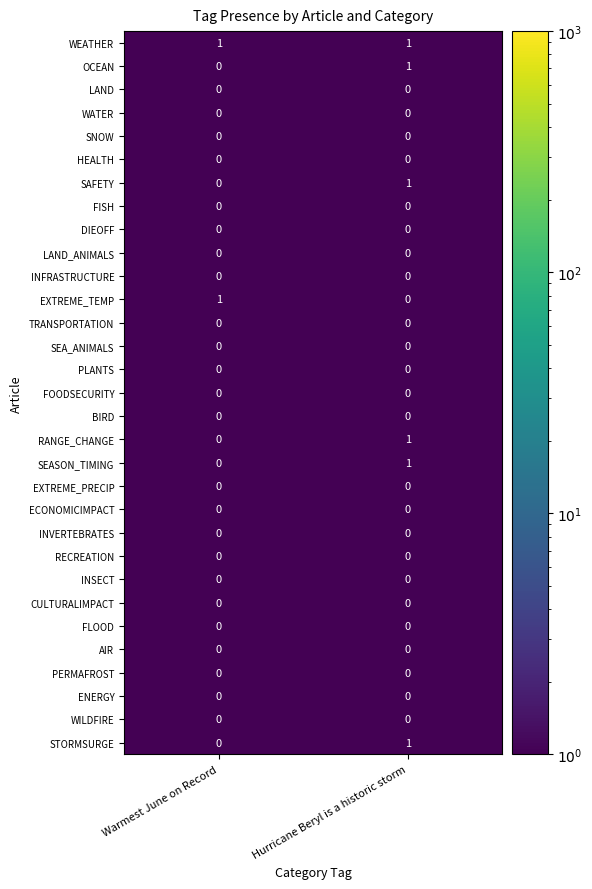

Is it true that PLANTS equals 0 at Hurricane Beryl is a historic storm?

True